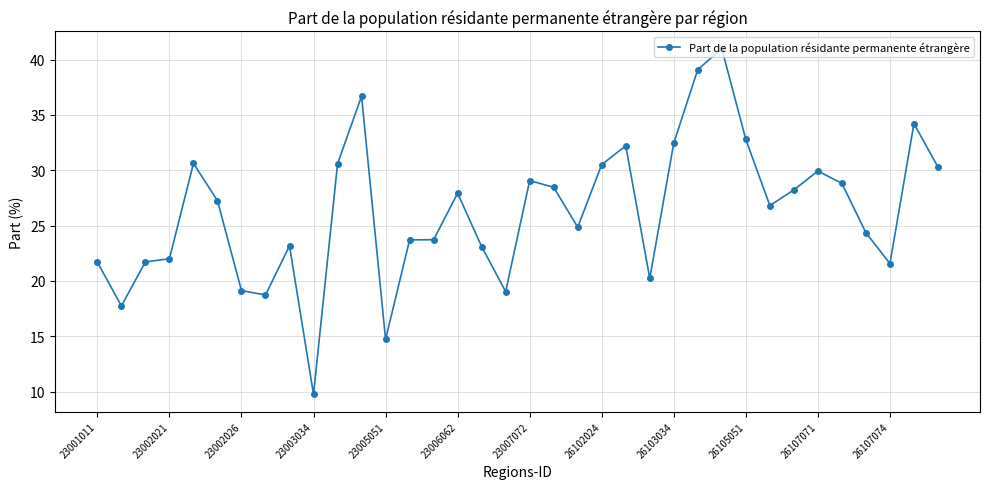

True or false: there are more than 2 points higher than both neighbors.

True